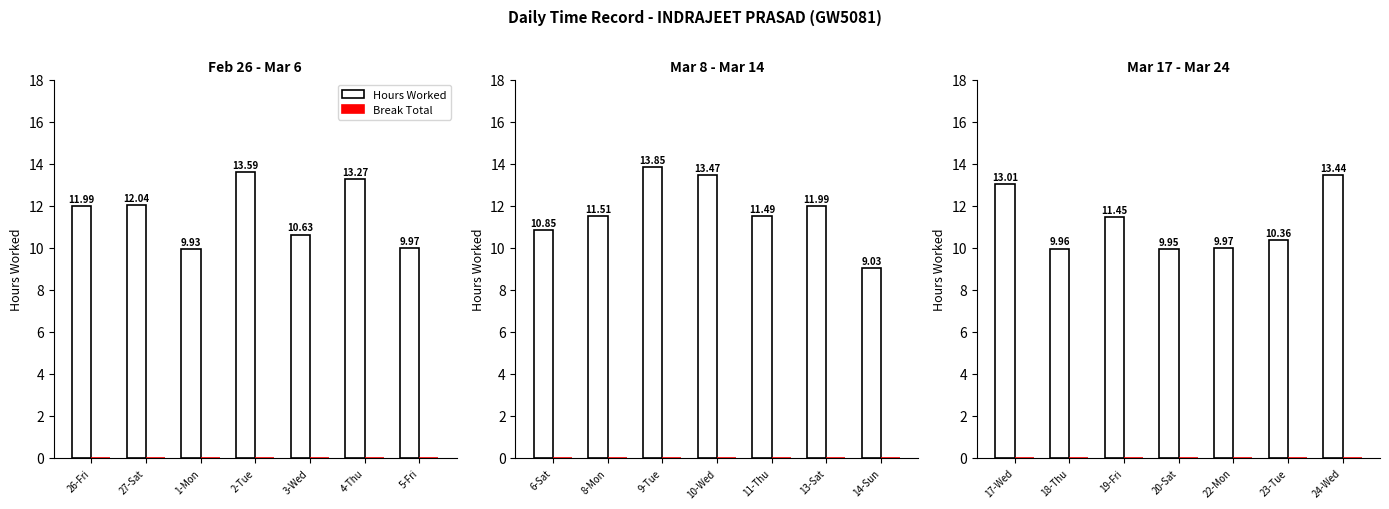

The value of Break Total at 24-Wed is 0.0. True or false?

True